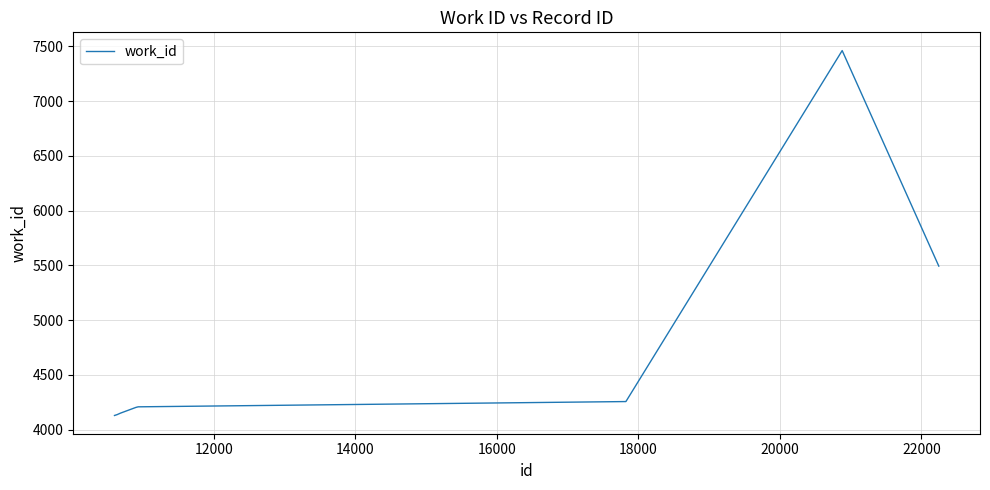

What is the maximum value shown in the chart?

7462